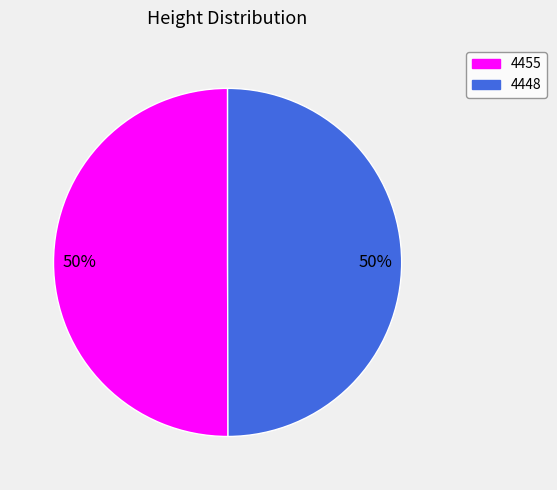

Approximately how many times larger is the value at 4455 compared to 4448?

1.0